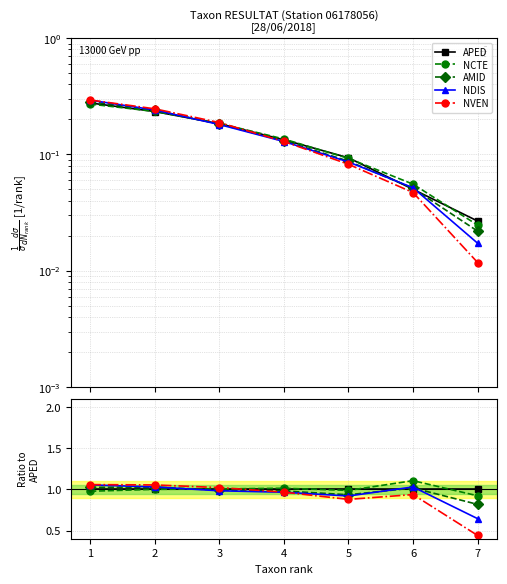

True or false: NVEN and NCTE cross at least once.

True